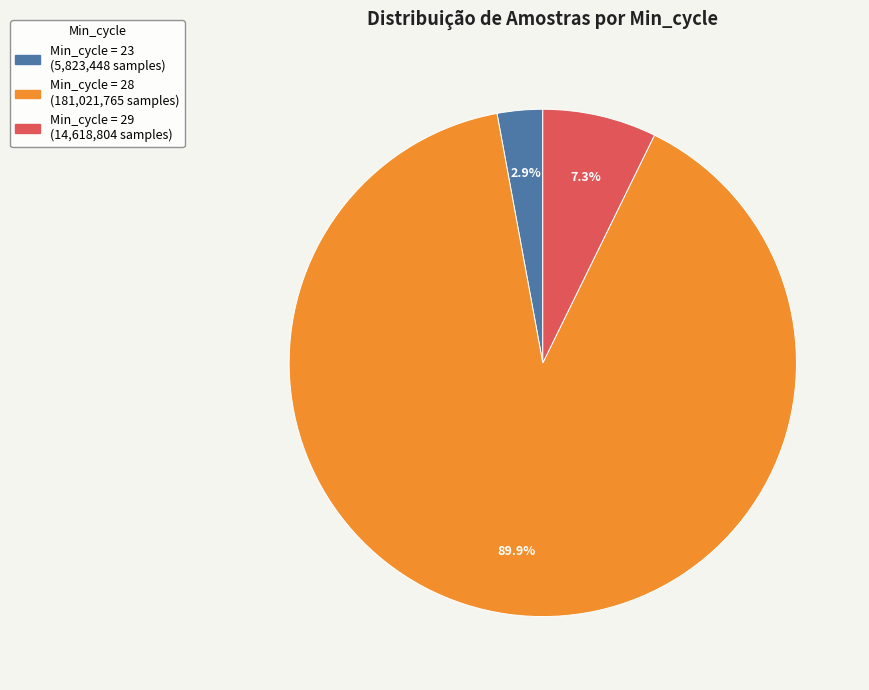

Is there any slice that represents more than half of the pie?

Yes